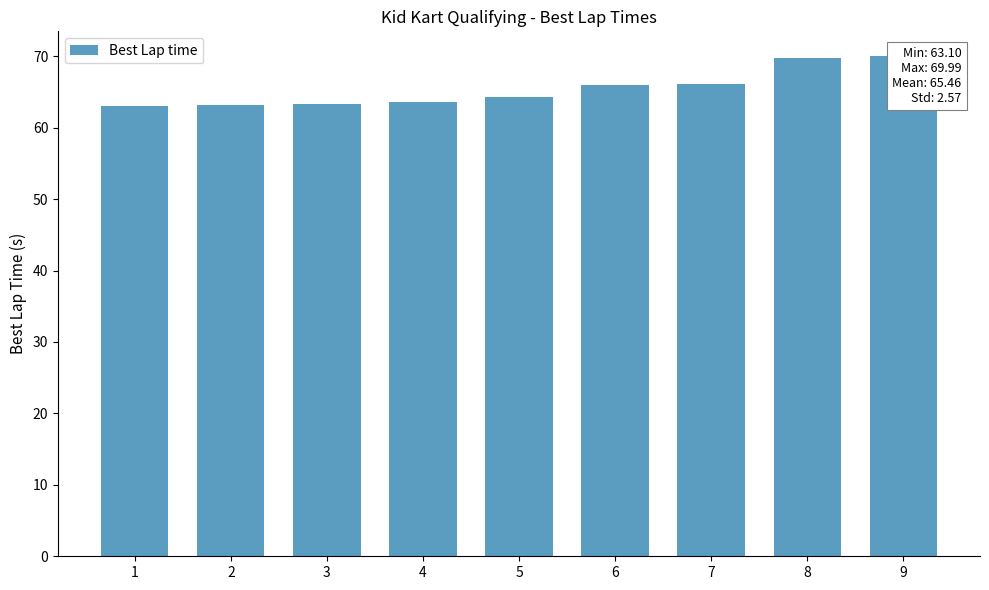

What is the value of the 2nd bar from the left?

63.2